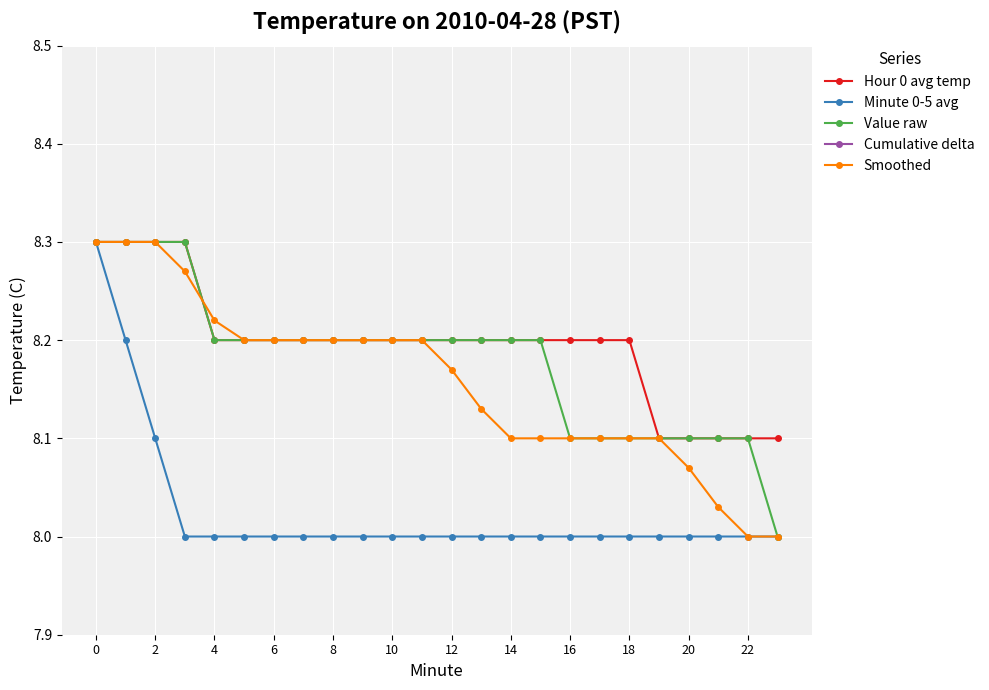

Which category has the lowest value across all series?

23